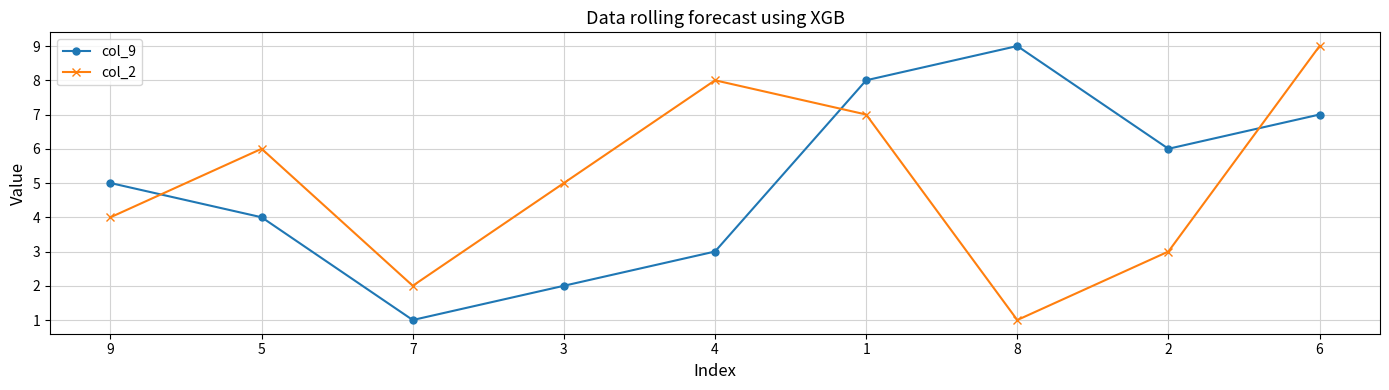

At 8, list the series in order from largest to smallest.

col_9, col_2